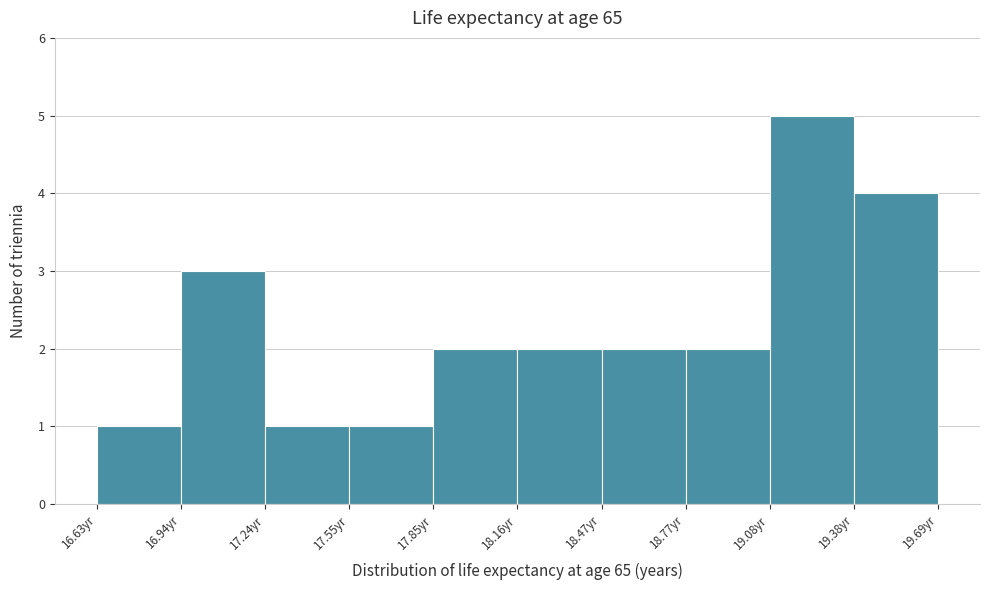

Reading left to right, transcribe this chart: for each bar, give the range it covers on the x-axis and its height. Neither the bar edges nor the heights are printed on the chart, so give them approximately, as read against the axes.

16.65 to 16.95: 1
16.95 to 17.25: 3
17.25 to 17.55: 1
17.55 to 17.85: 1
17.85 to 18.15: 2
18.15 to 18.45: 2
18.45 to 18.75: 2
18.75 to 19.10: 2
19.10 to 19.40: 5
19.40 to 19.70: 4